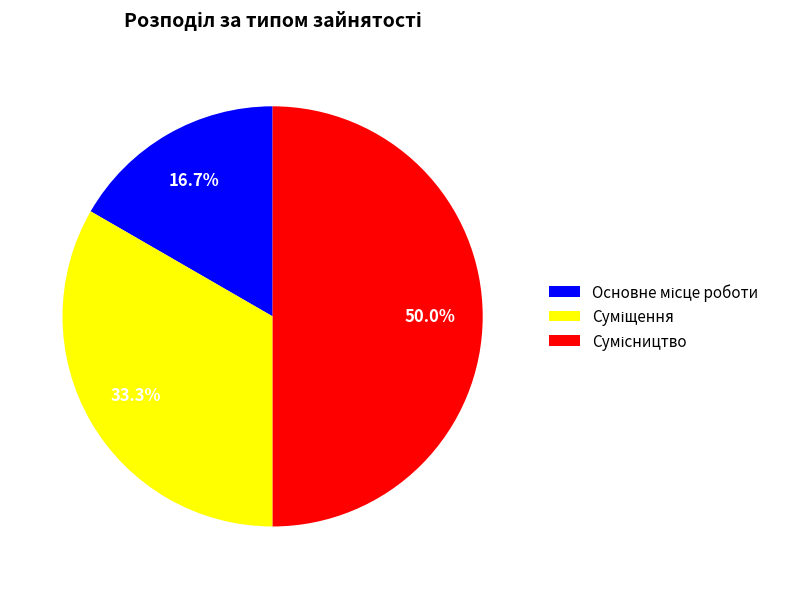

Count the number of slices in the pie.

3